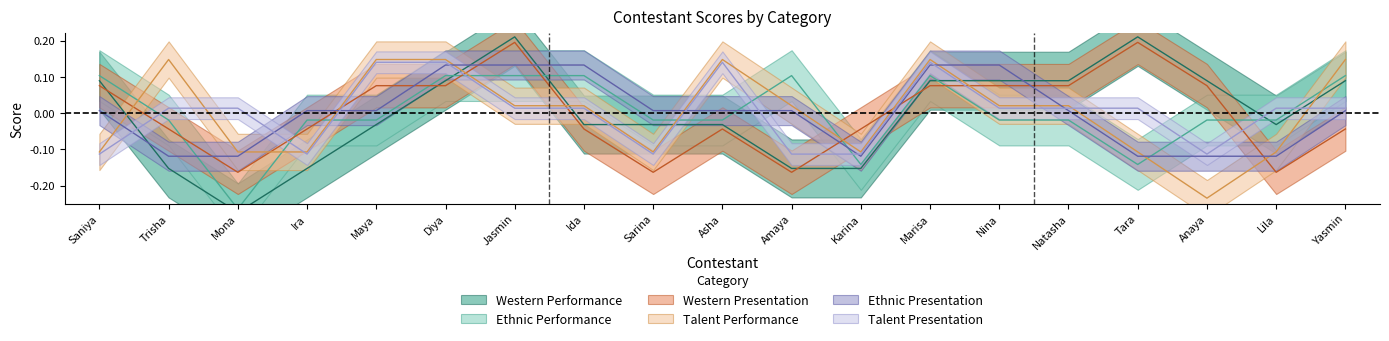

Which series has the widest spread of values?

Western Performance